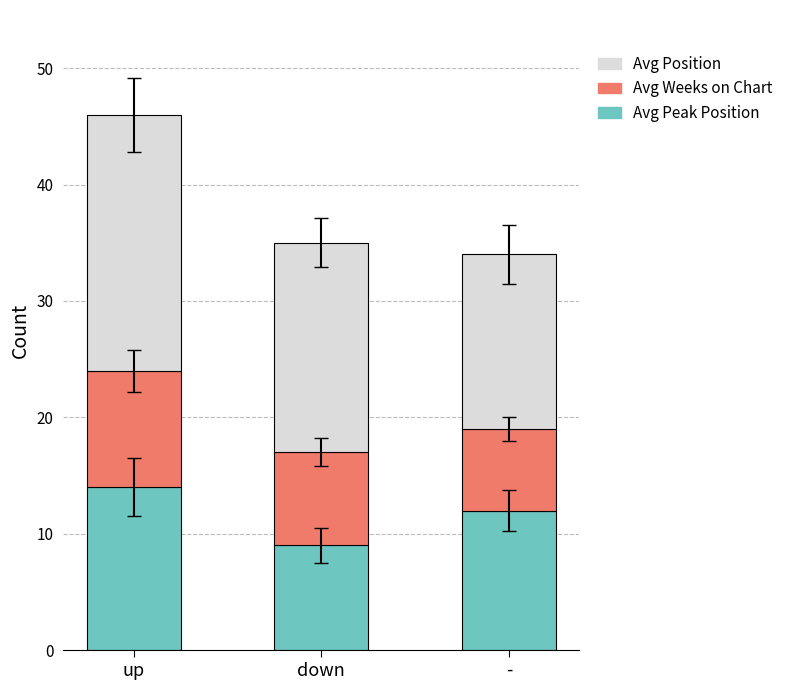

The Avg Peak Position series shows 19 at -. True or false?

False